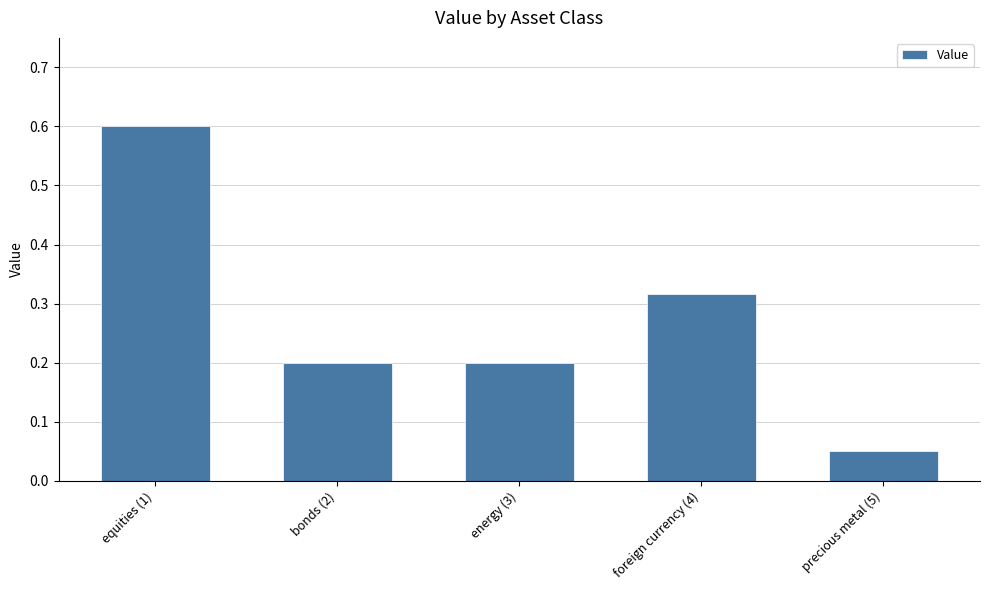

Where is the data nearest to the value 0?

precious metal (5)